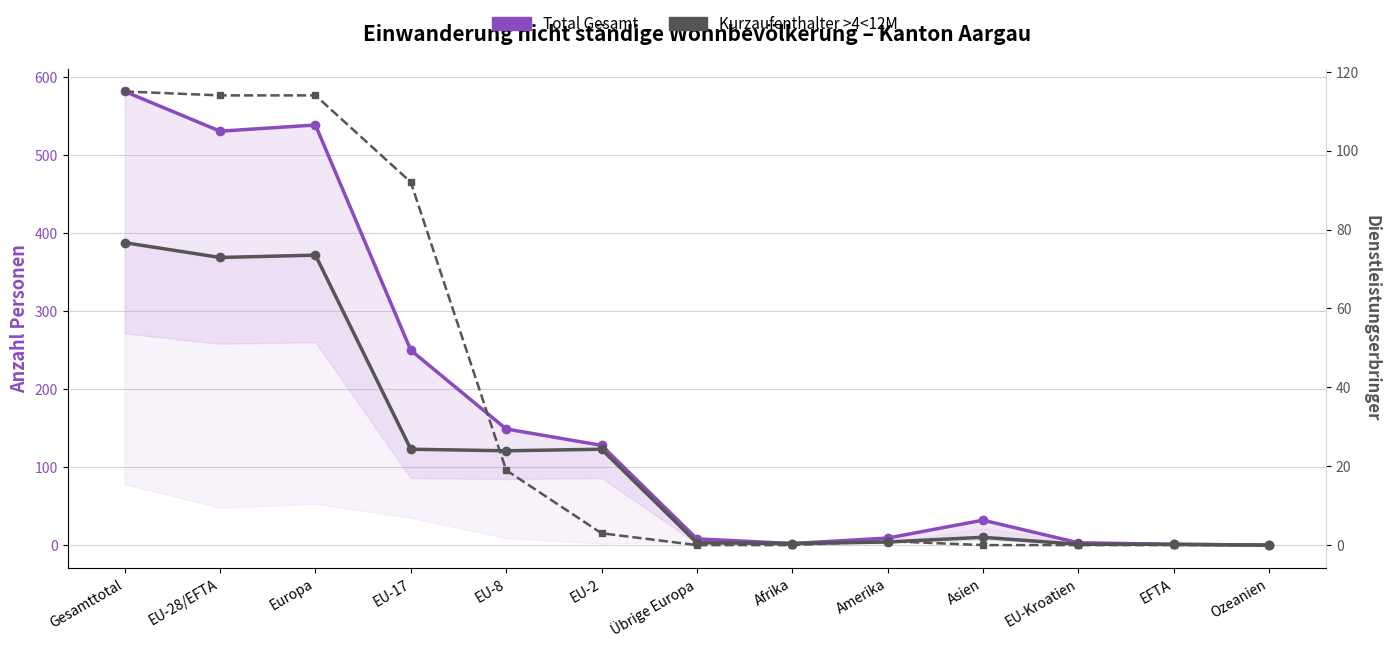

True or false: Dienstleistungserbringer has more than 2 points higher than both neighbors.

False